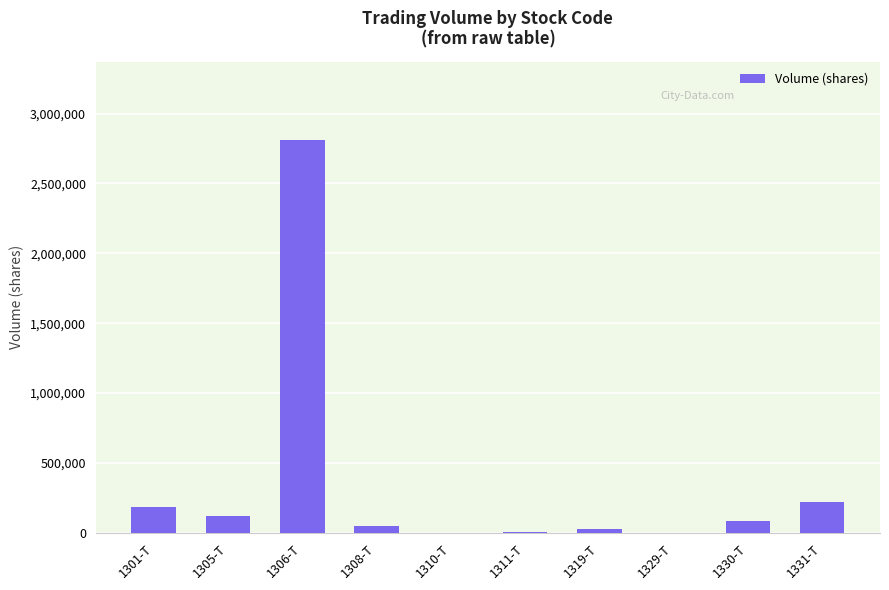

True or false: the data shows 88320 at 1330-T.

True